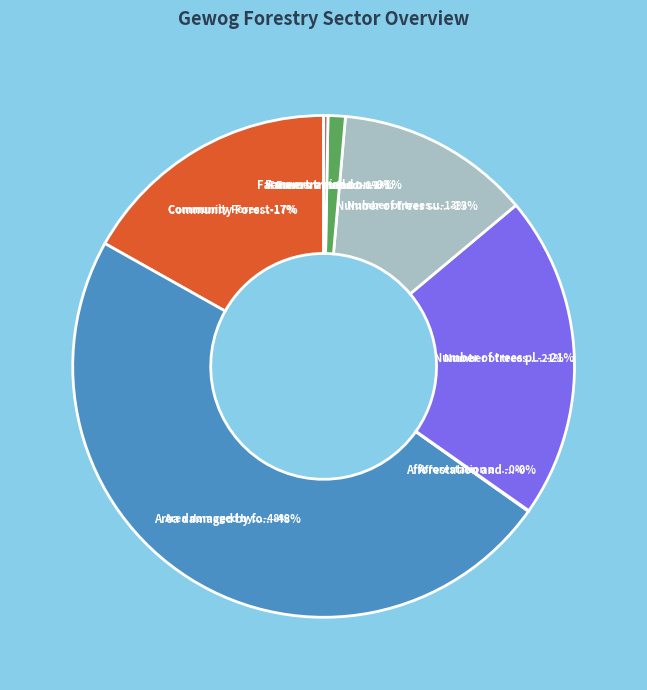

How many segments does this pie chart have?

7